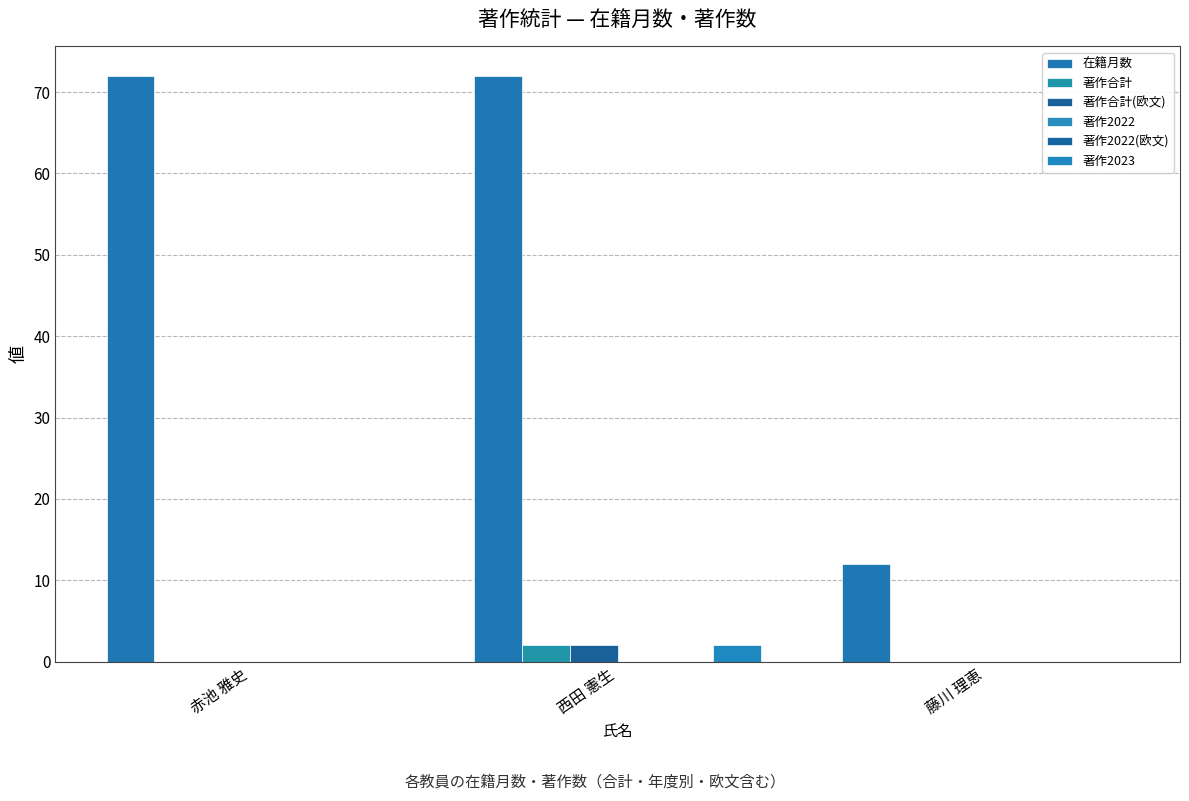

At 赤池 雅史, list the series in order from smallest to largest.

著作合計, 著作合計(欧文), 著作2022, 著作2022(欧文), 著作2023, 在籍月数